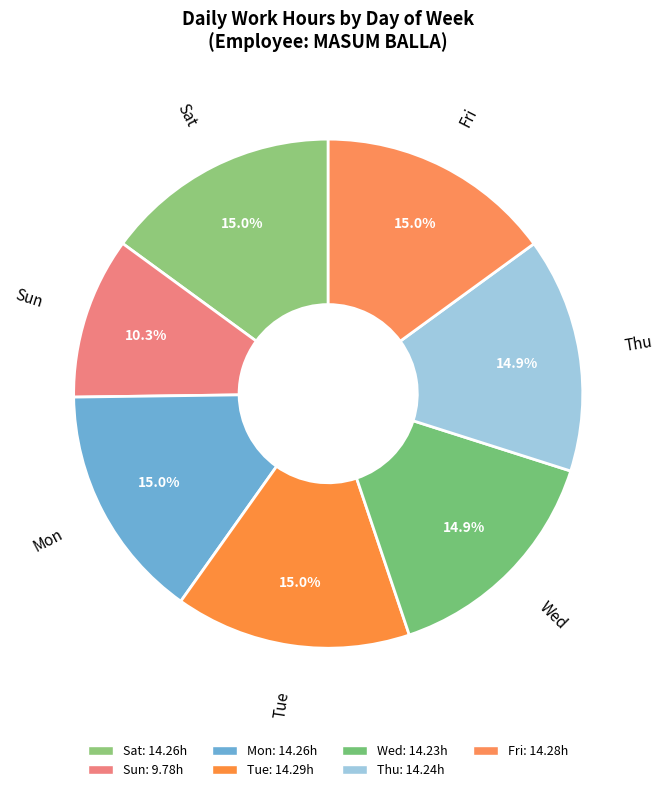

Count the number of slices in the pie.

7